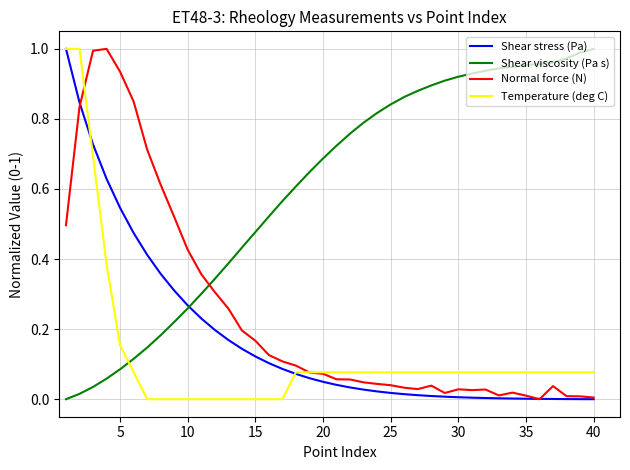

Which series has the largest total across all categories?

Shear viscosity (Pa s)